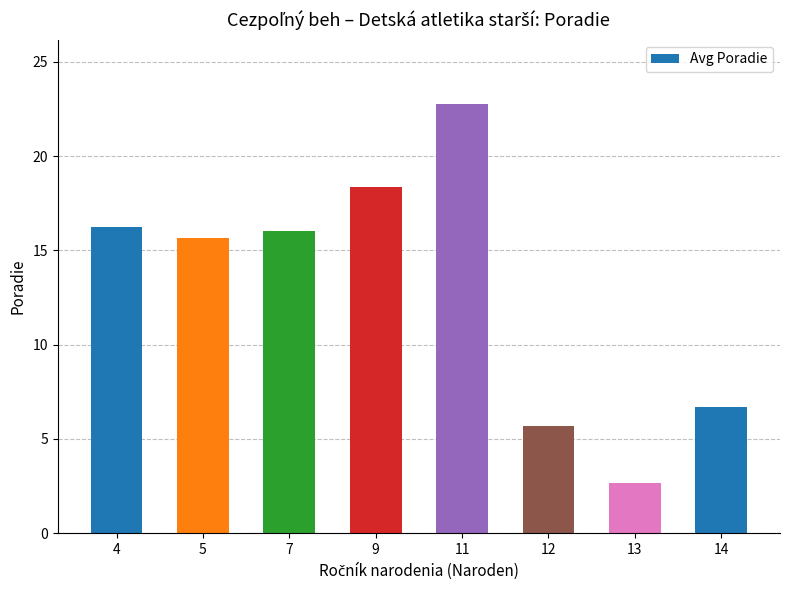

How many bars are there in total?

8